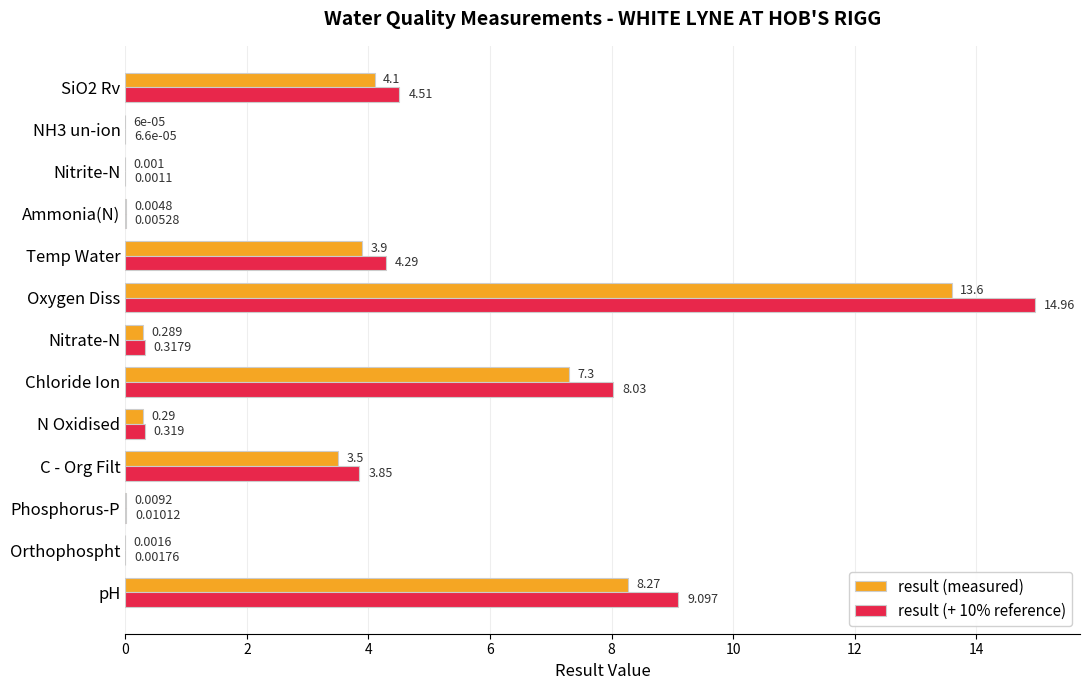

At which label does result (measured) reach its peak?

Oxygen Diss